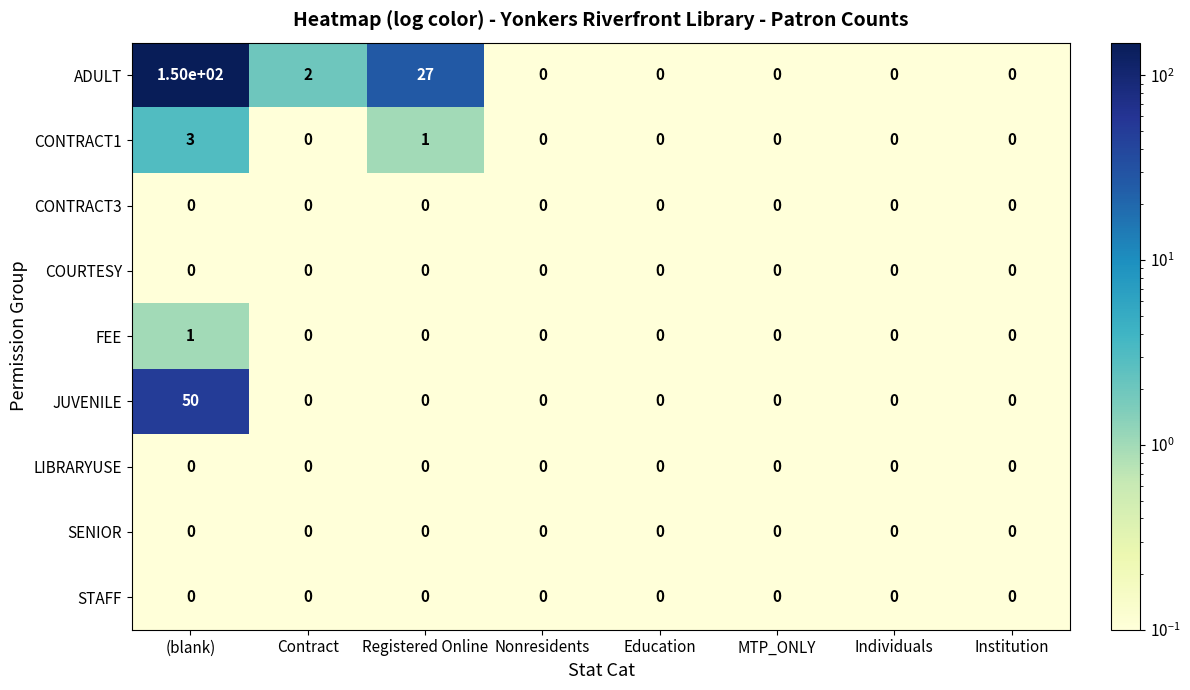

Which series has the widest spread of values?

ADULT